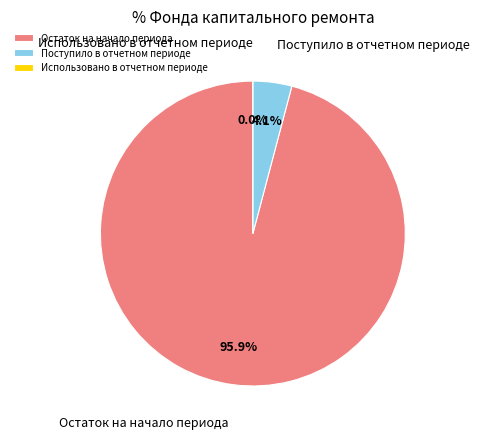

Is it true that Использовано в отчетном периоде is 9% of the pie?

False